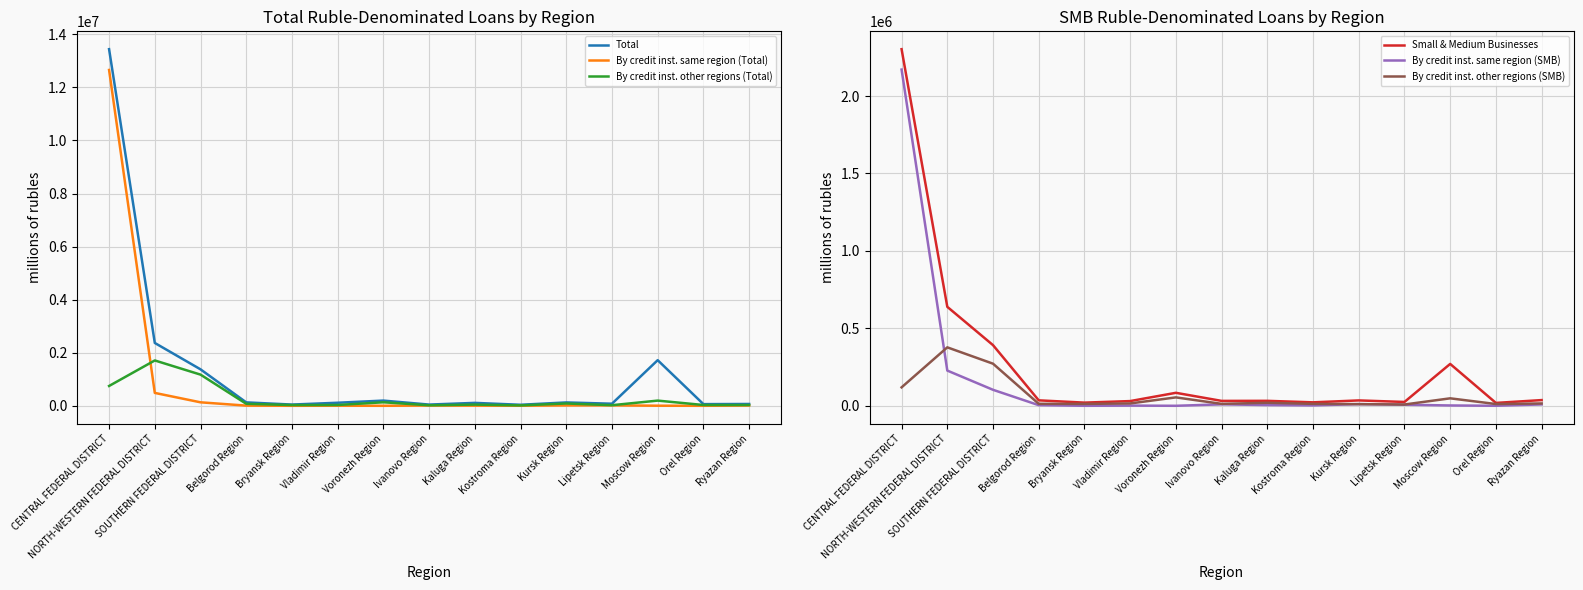

How many series are shown in this chart?

6